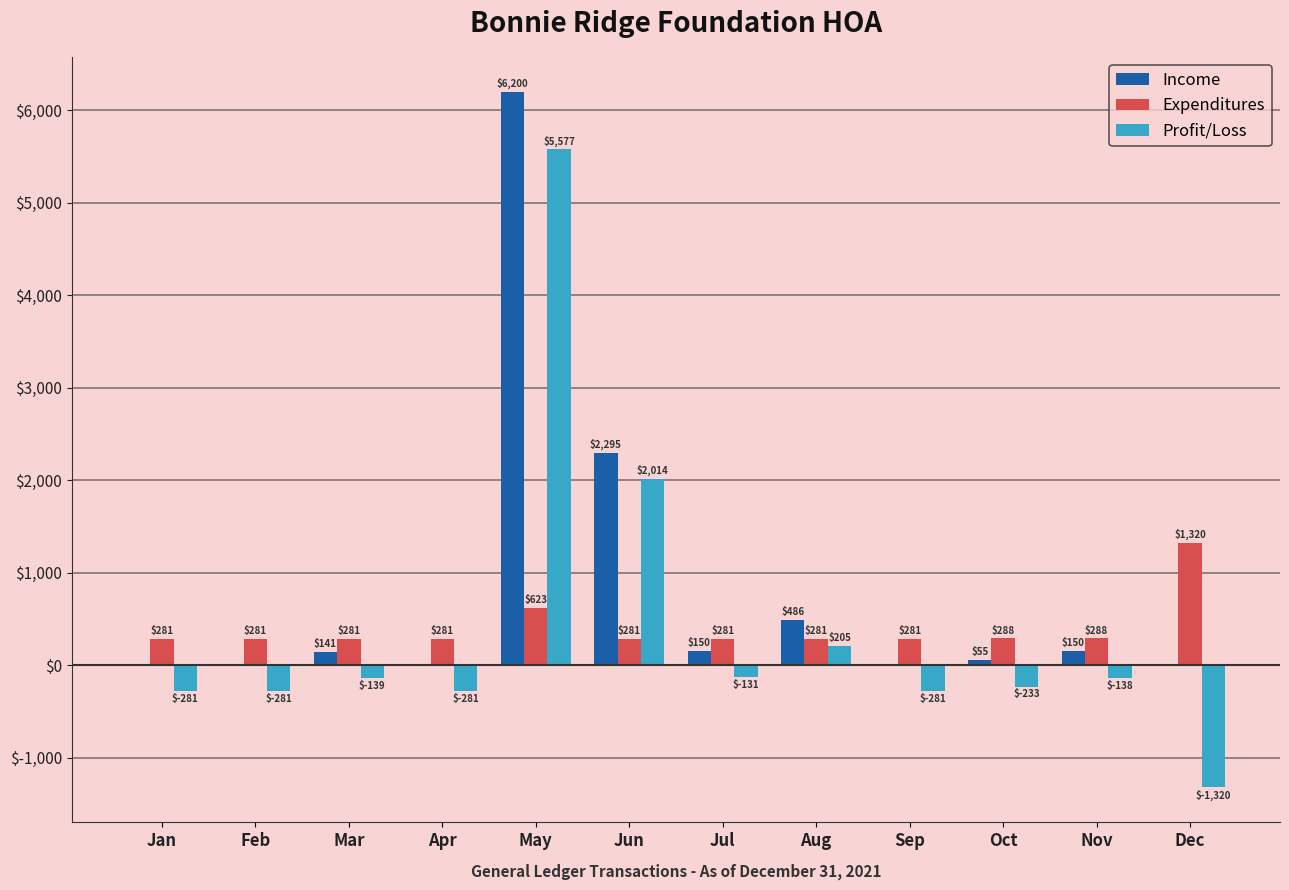

What value does the Expenditures series have at Nov?

288.3